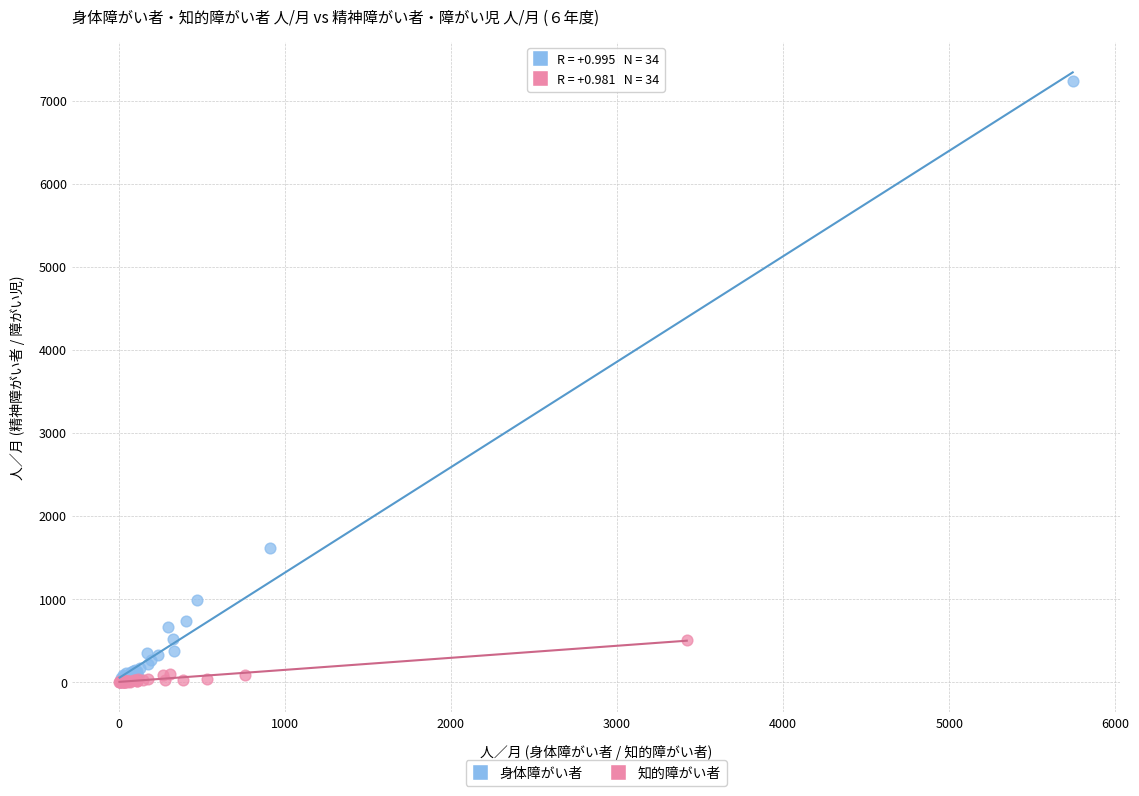

What are all the series names shown in the legend?

身体障がい者, 知的障がい者